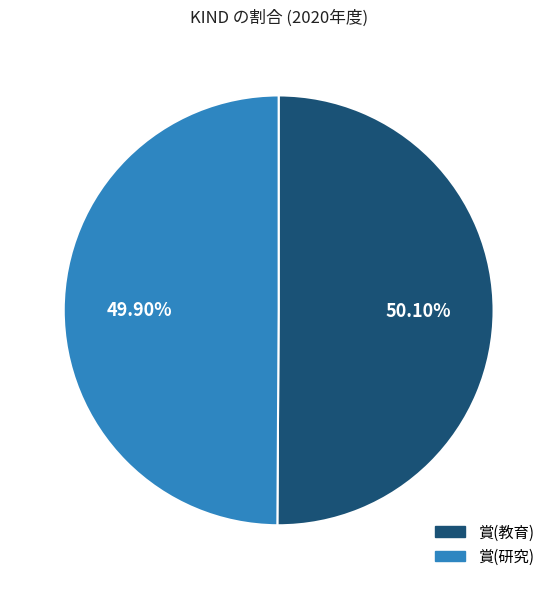

The 賞(研究) slice represents 50% of the pie. True or false?

True